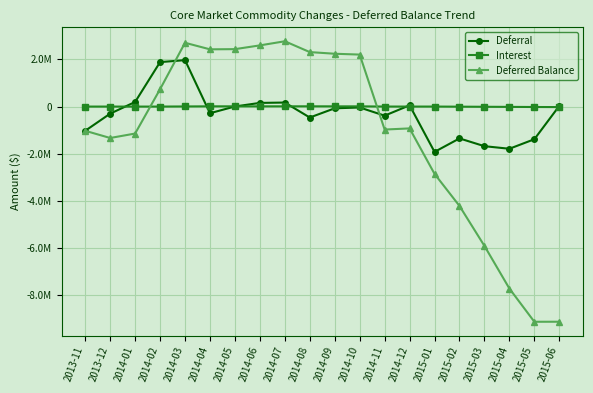

At which category is the sum across all series the highest?

2014-03